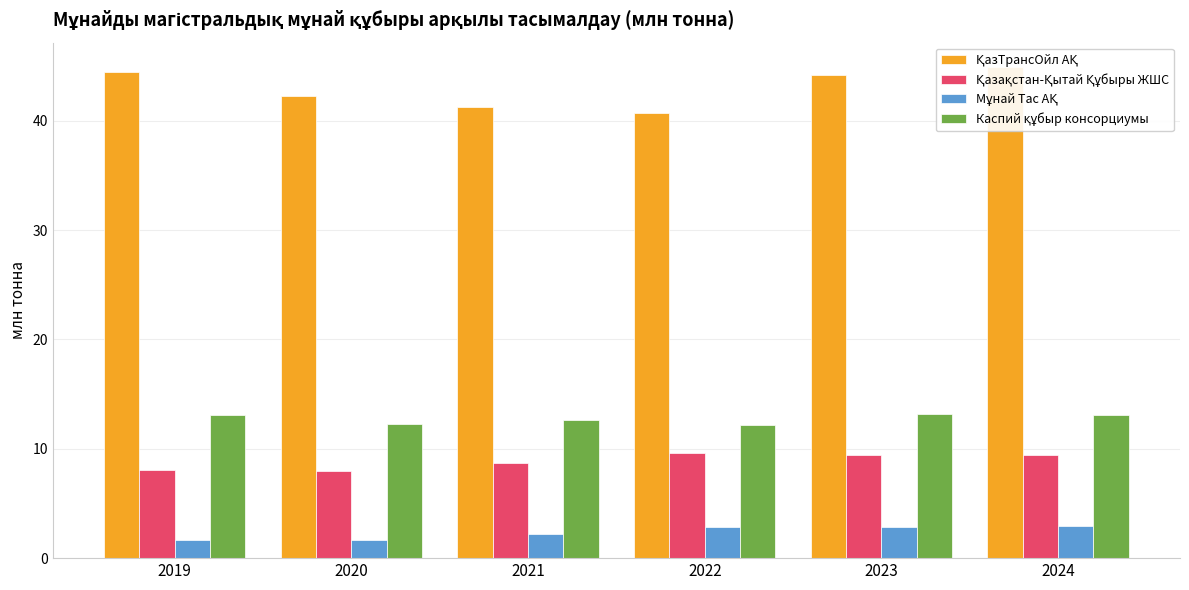

What is the sum of the Каспий құбыр консорциумы values at 2022 and 2023?

25.4